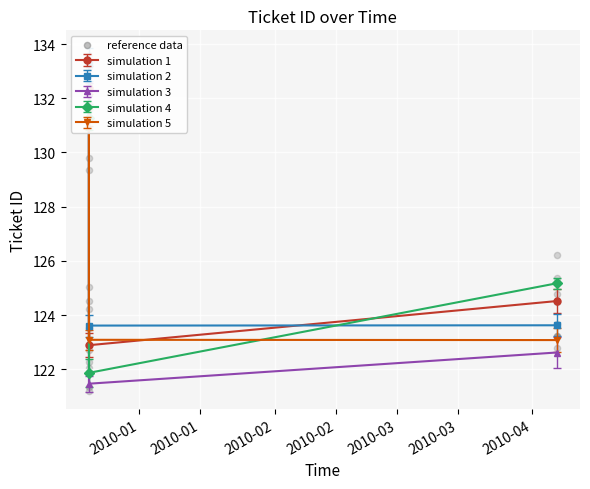

What is the change in value from 2009-12-20 11:34:32 to 2010-04-06 12:32:03?

+1.2